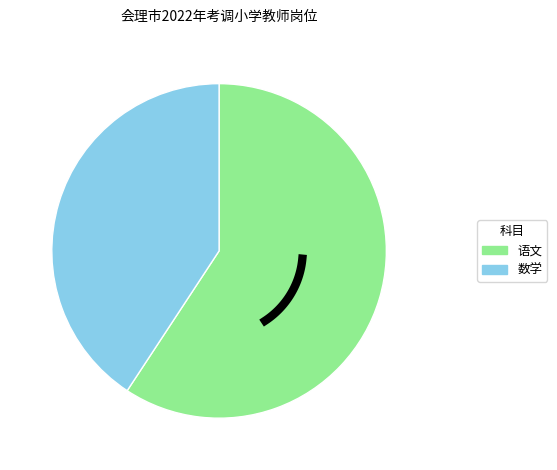

The 会理市第一小学 slice represents 17% of the pie. True or false?

False